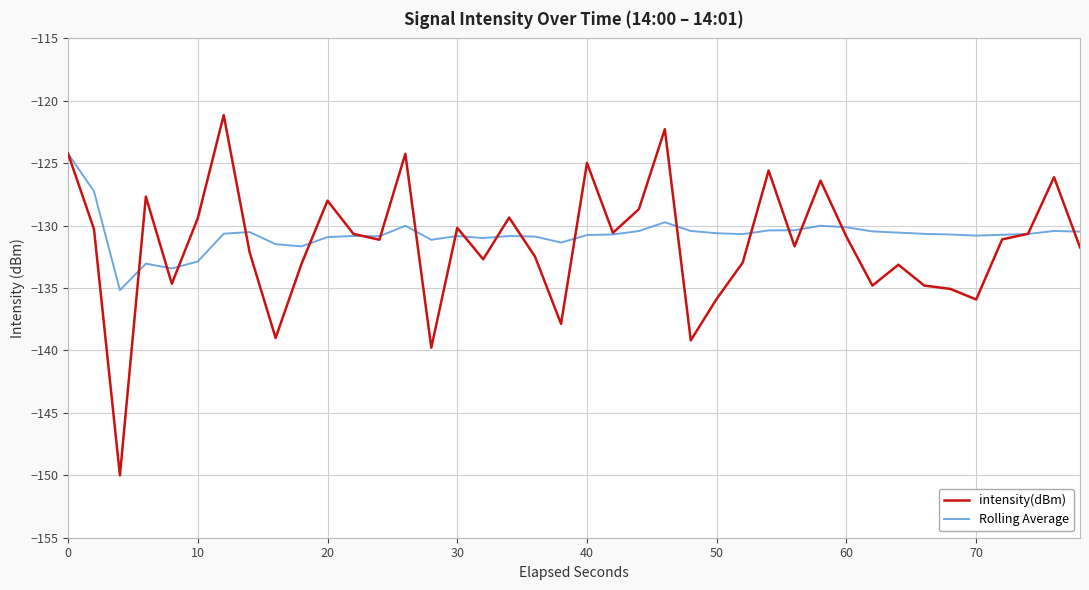

Which series has the widest spread of values?

intensity(dBm)